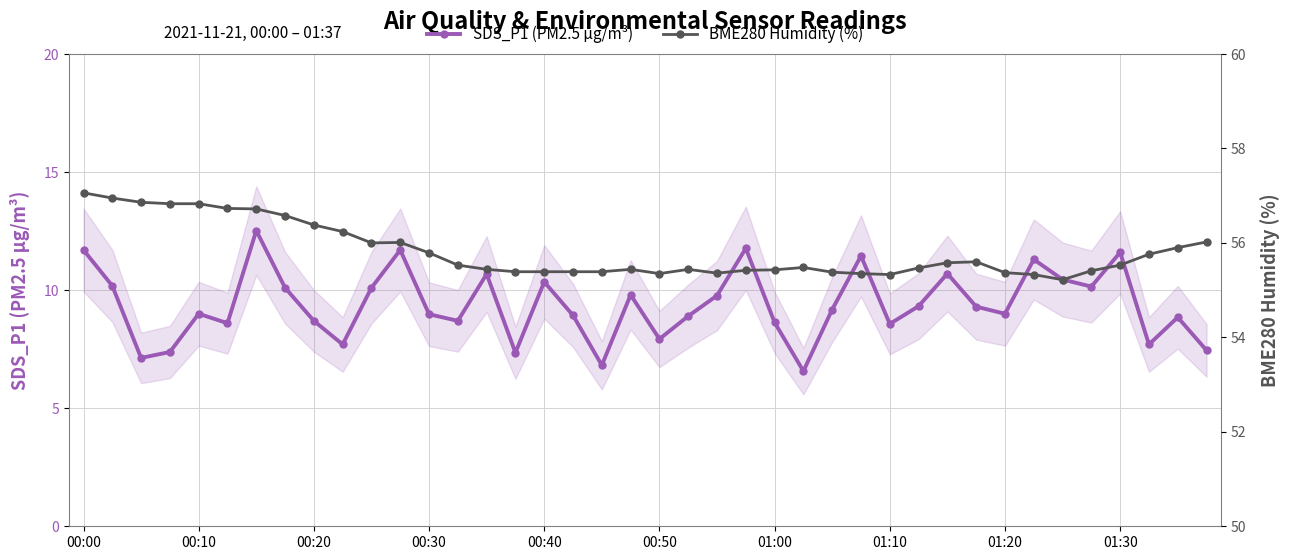

The SDS_P1 (PM2.5 µg/m³) series shows 15.9 at 00:40. True or false?

False